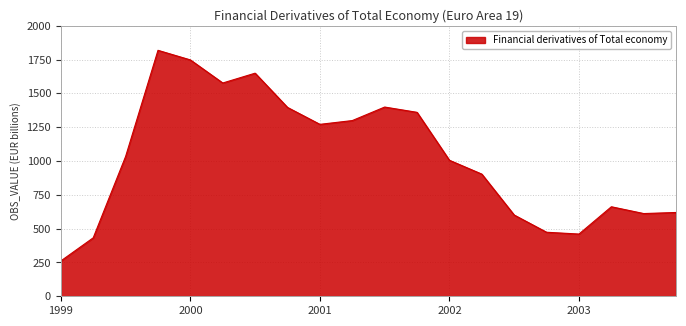

What is the difference between the maximum and minimum values?

1556.9